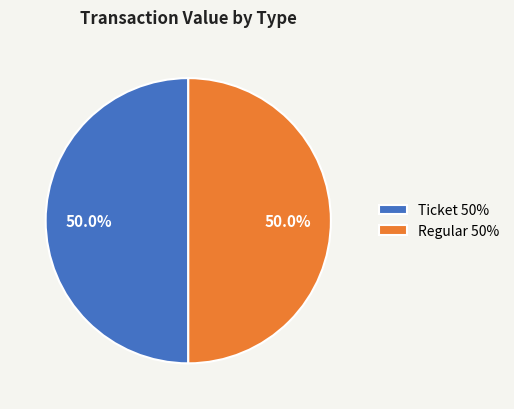

How much of the chart is everything except Ticket 50%?

50.0%